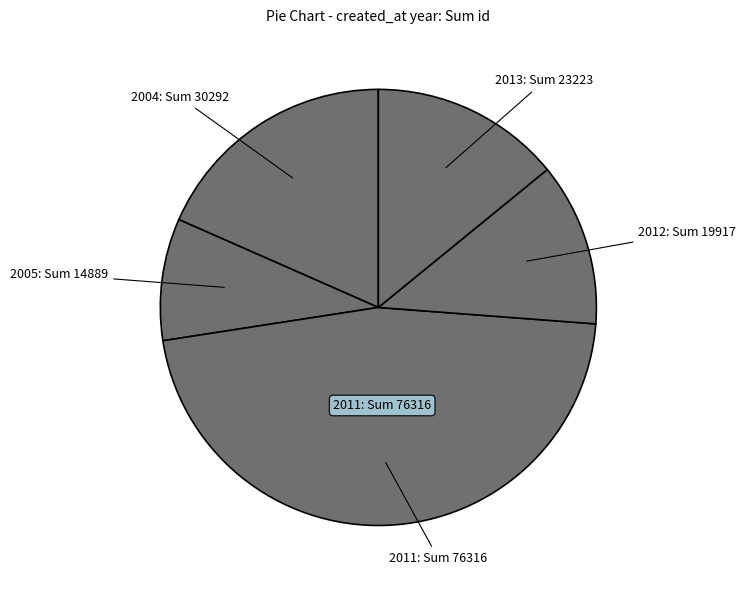

How many slices are in this pie chart?

5